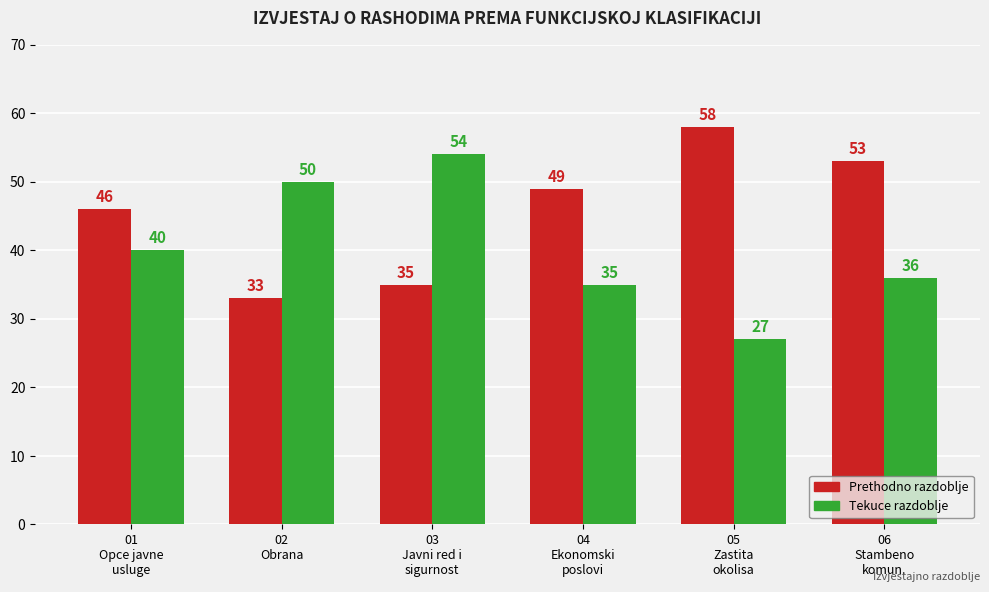

Which category has the highest value in the Tekuce razdoblje series?

03
Javni red i
sigurnost